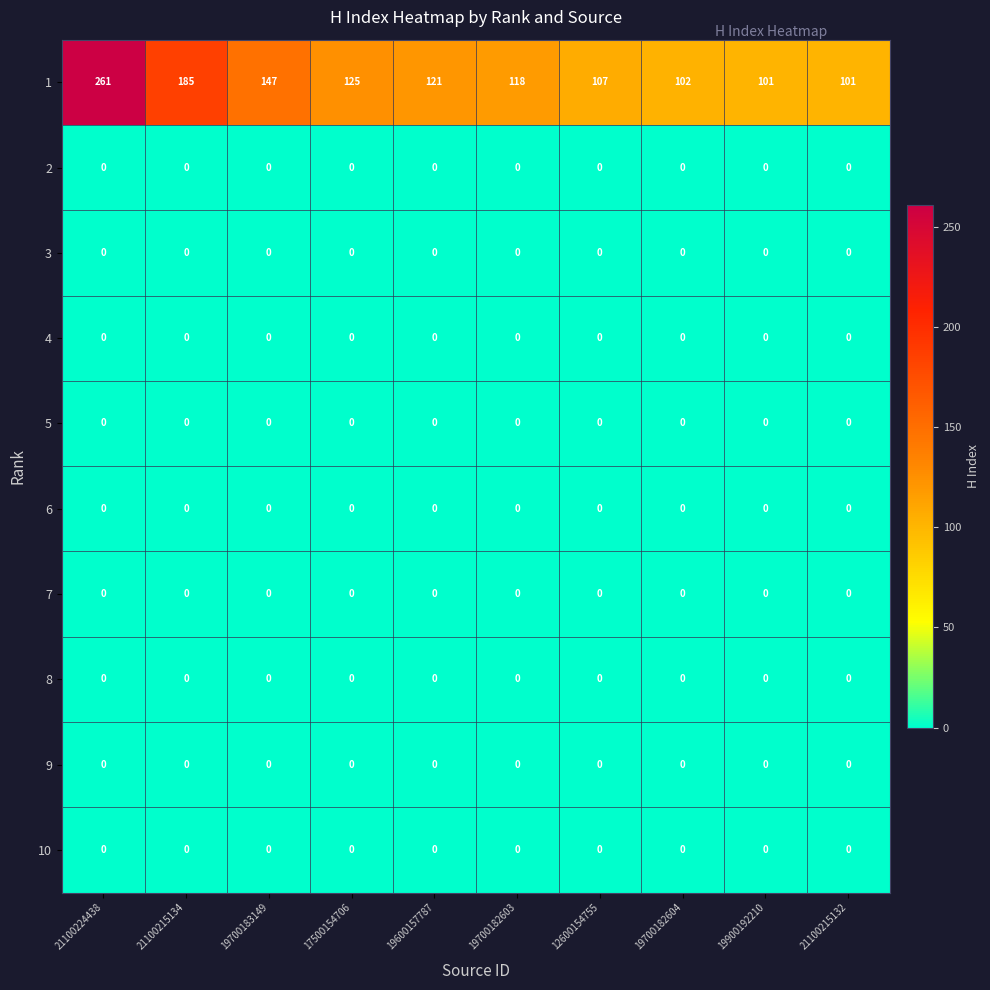

What is the total value across all series at 17500154706?

125